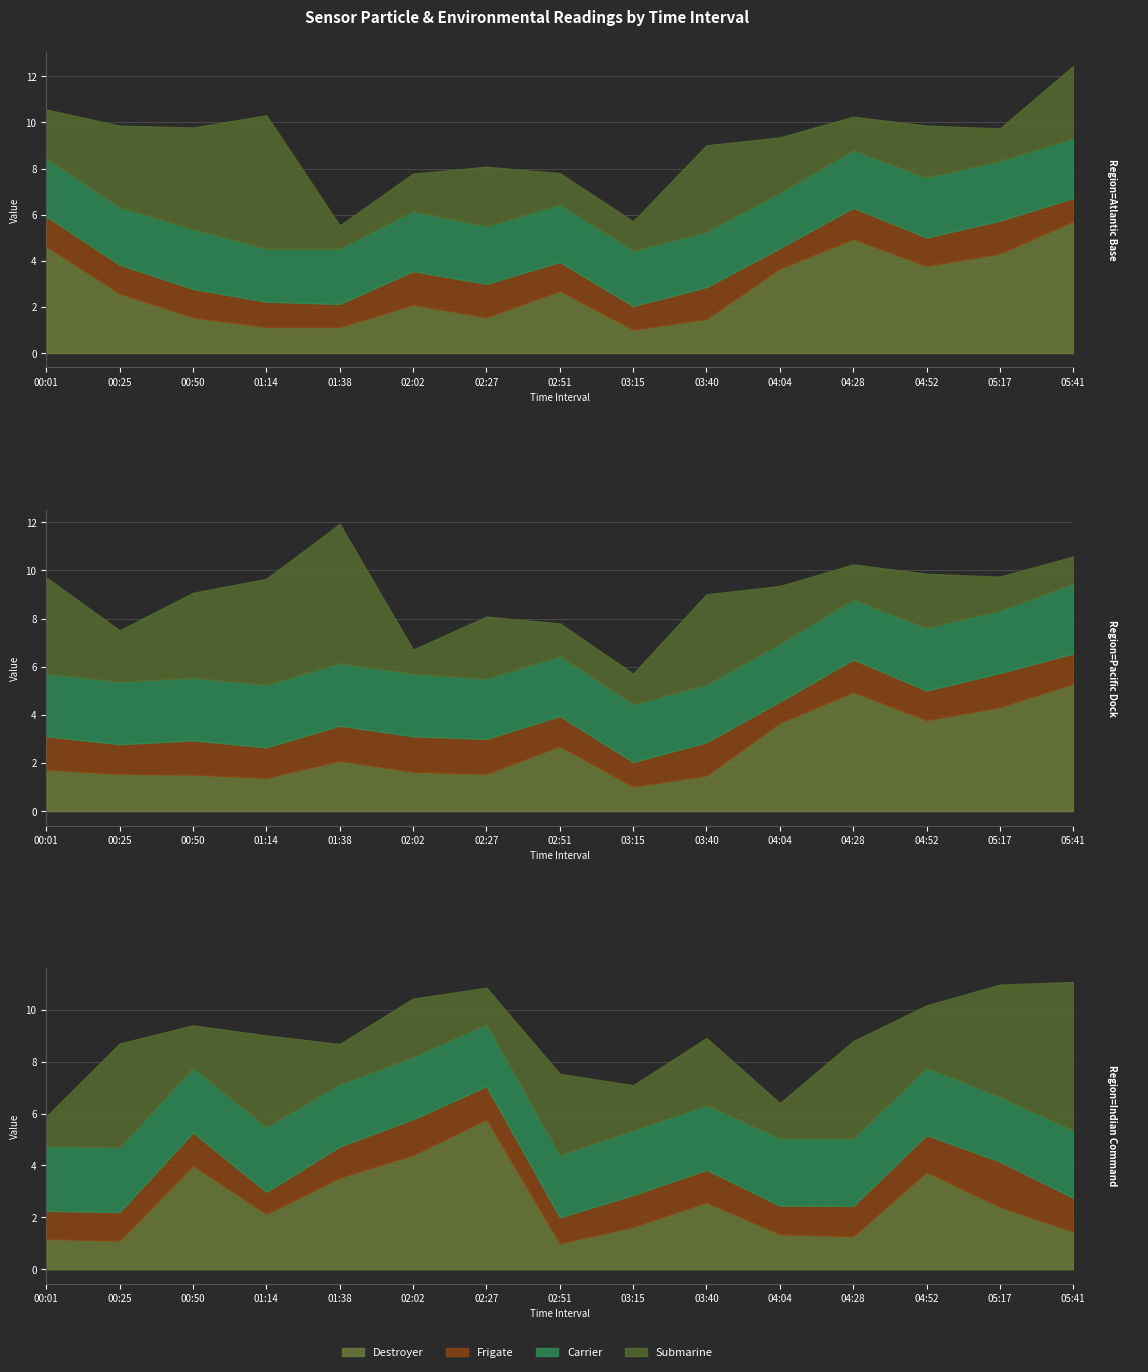

What is the sum of the SDS_P1 values at 05:41 and 01:14?

6.8